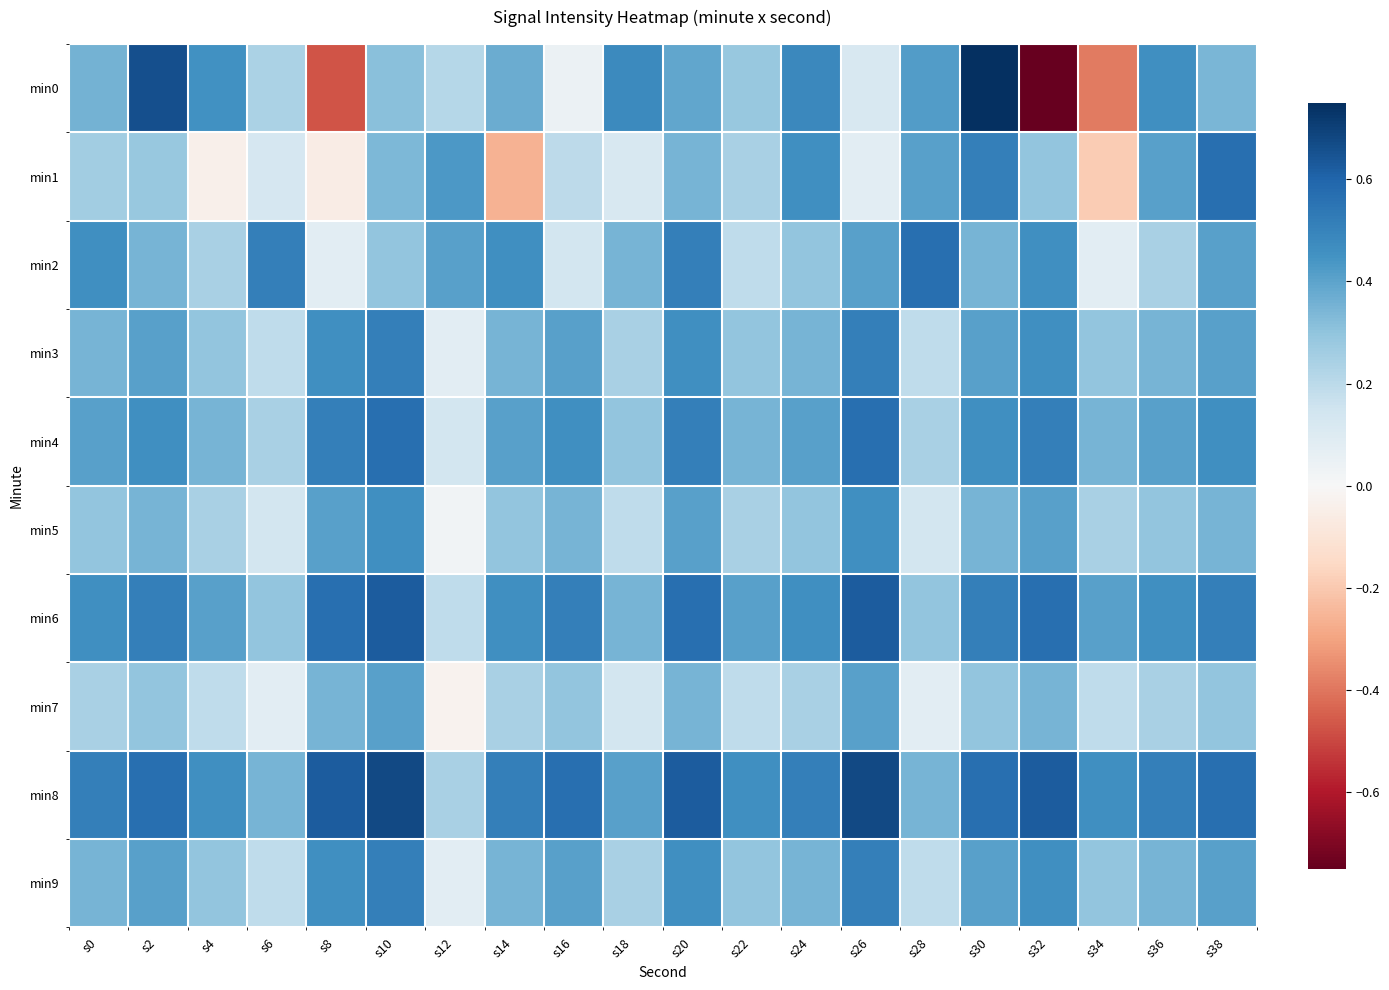

Rank the series by their maximum value, from highest to lowest.

min0, min8, min6, min1, min2, min4, min3, min9, min5, min7